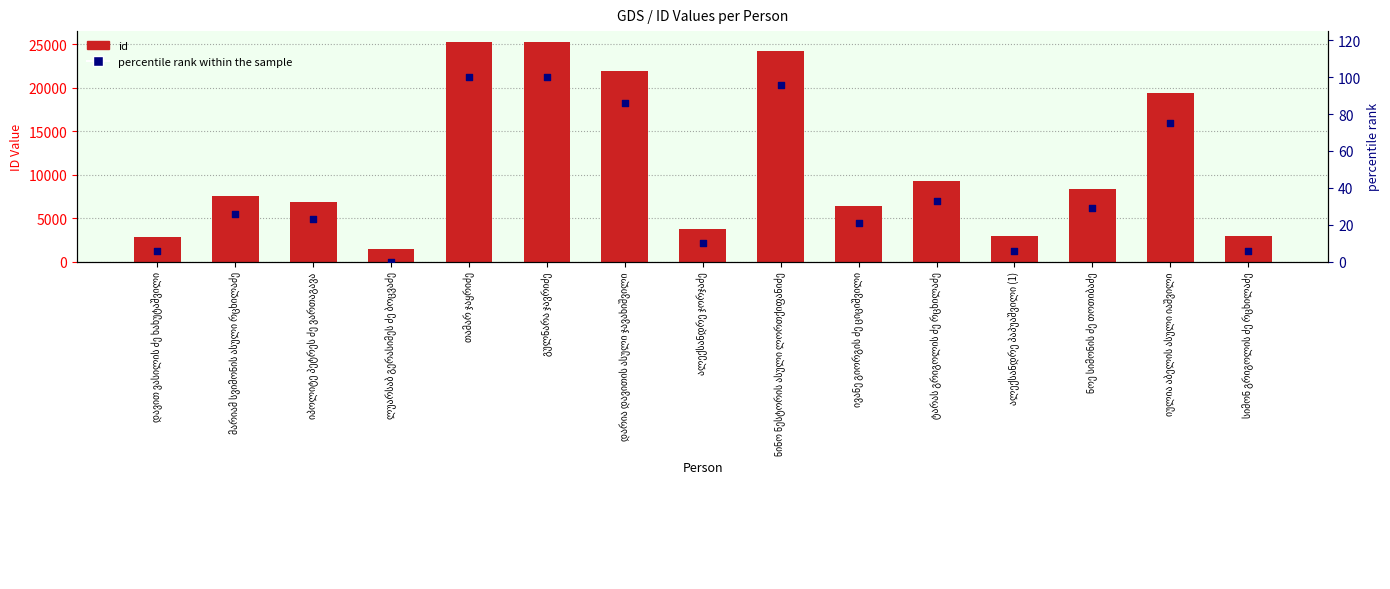

What is the total value across all series at ნოე სიმონის ძე თოთიბაძე?

8439